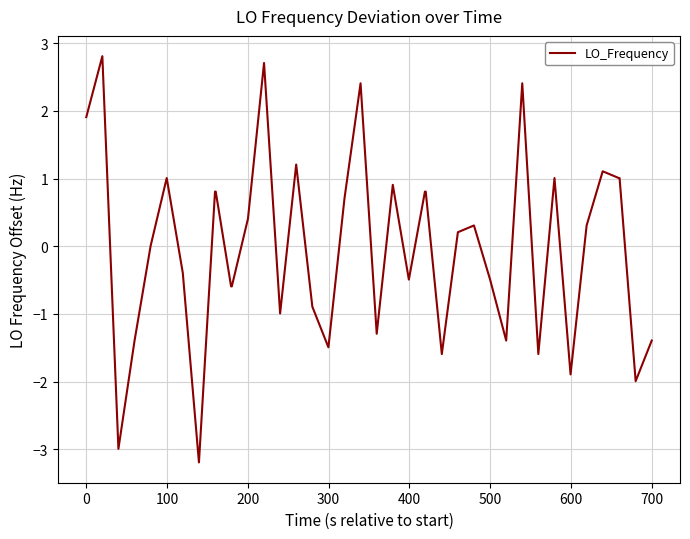

What is the greatest value displayed?

2.8